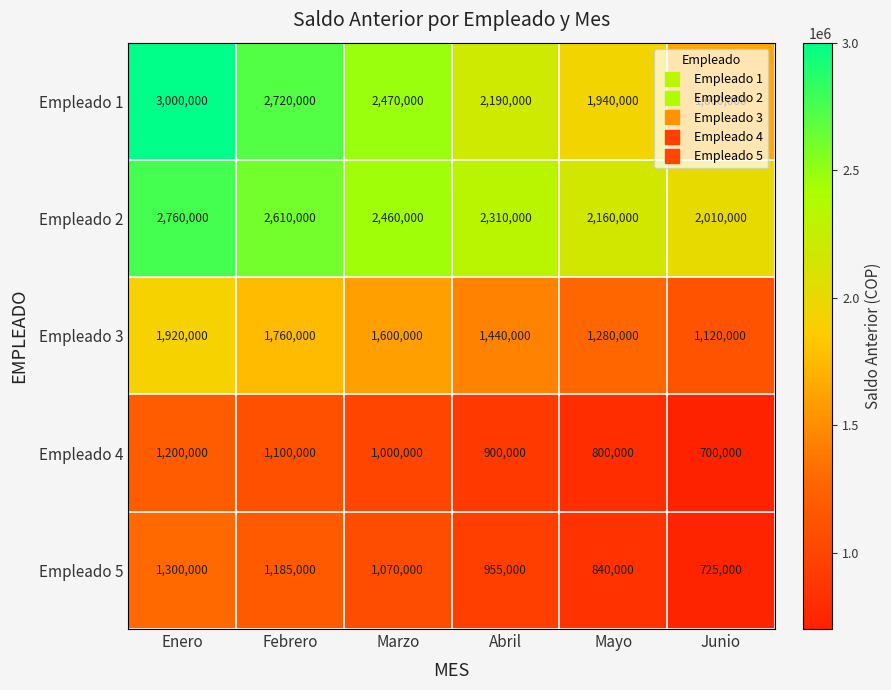

What is the total value across all series at Mayo?

7020000